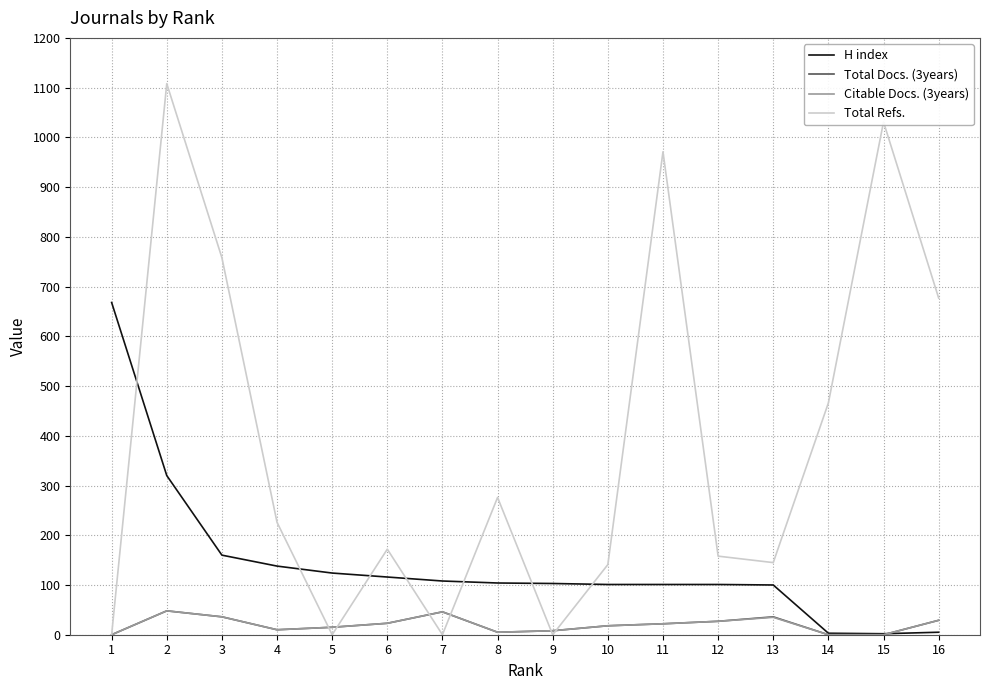

Which series has the widest spread of values?

Total Refs.